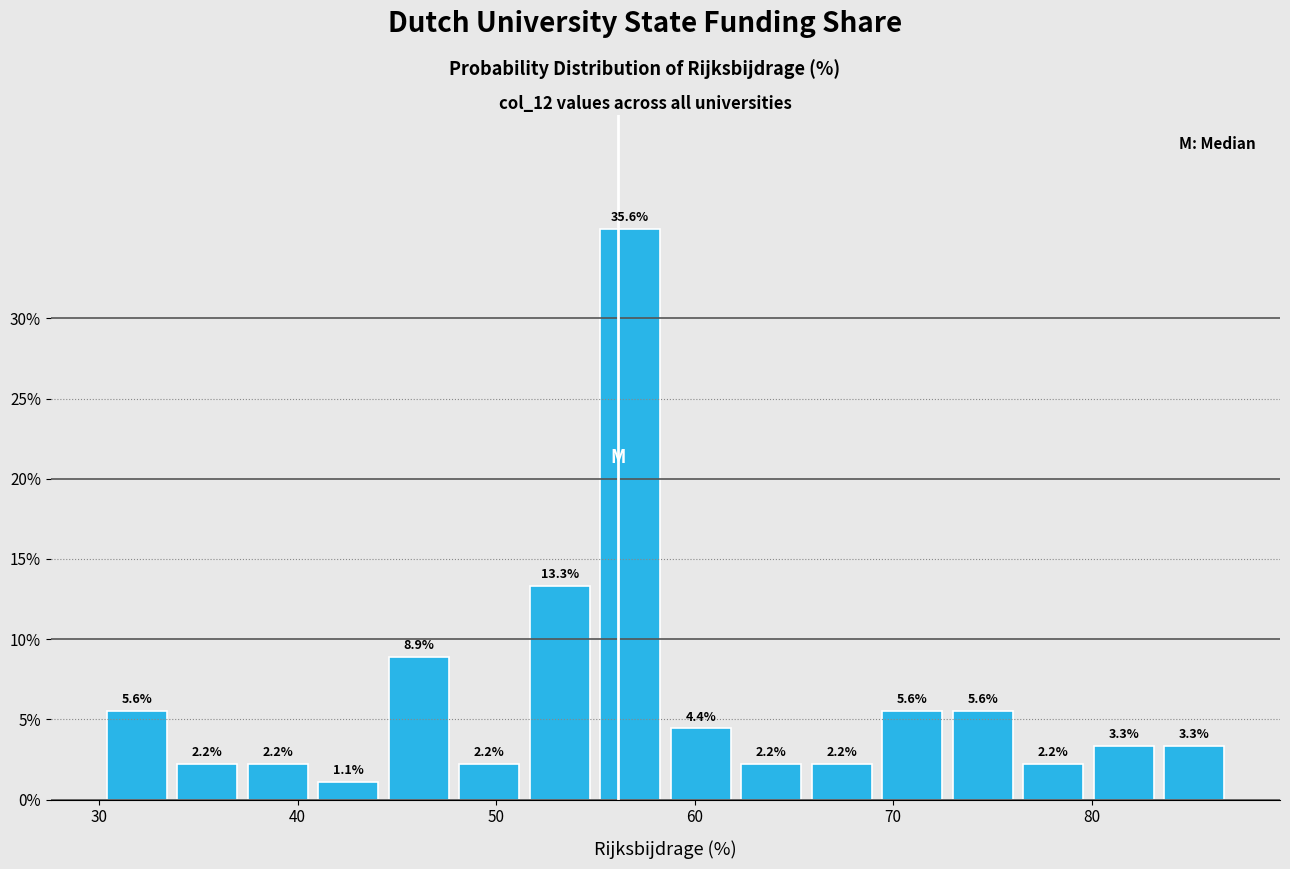

Read against the x-axis, roughly where is the centre of the tallest bar?

57